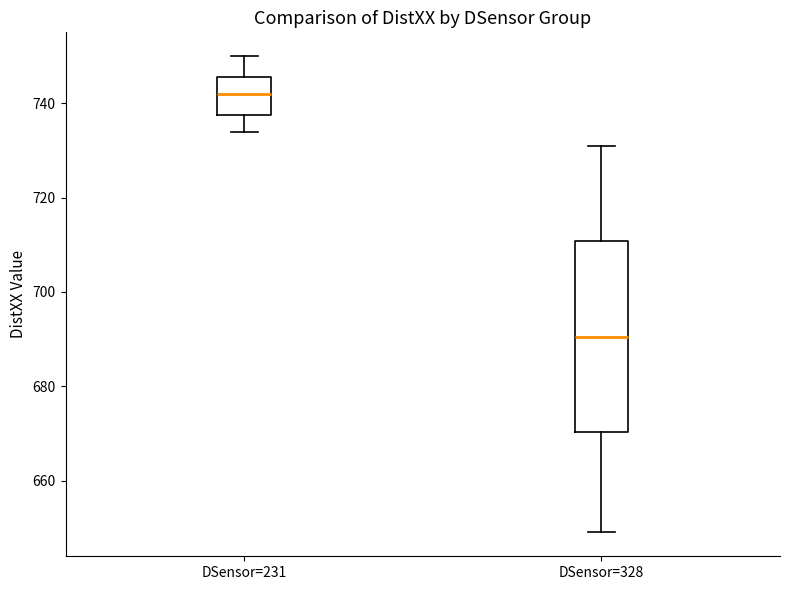

Reading left to right, transcribe this box plot: for each box, give where its median line is, the range the box spans, and where its two whiskers end, as read against the y-axis. The values are not printed on the chart, so give them approximately, as read against the axis.

DSensor=231: median 742, box 738 to 746, whiskers 734 to 750
DSensor=328: median 690, box 670 to 710, whiskers 650 to 732